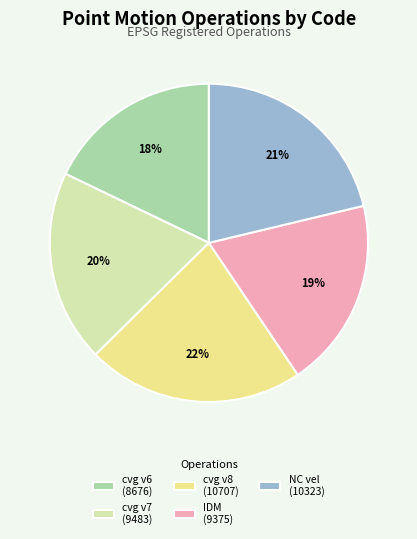

Approximately how many times larger is the value at cvg v7 (9483) compared to cvg v8 (10707)?

0.9